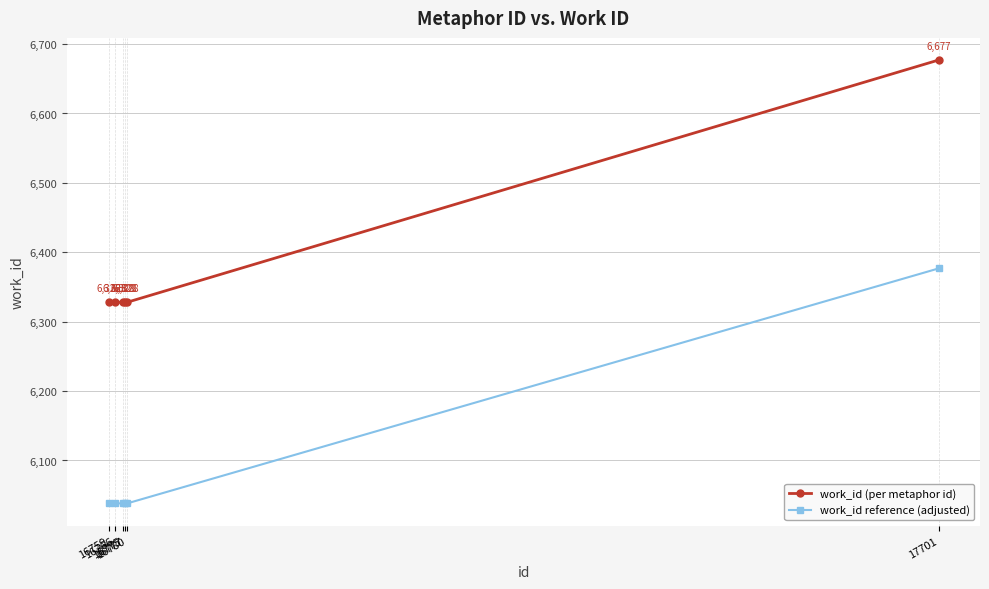

What is the sum of all work_id (per metaphor id) values?

38317.0